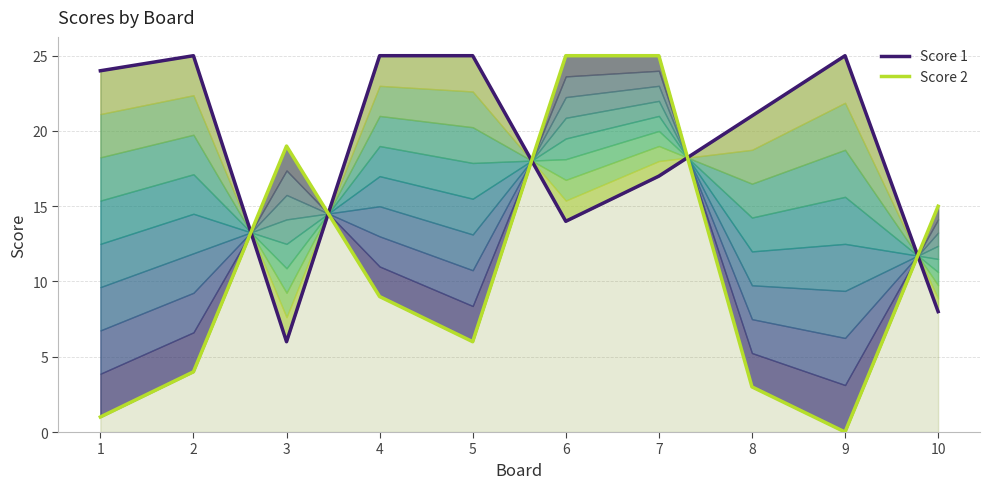

Which series changed the most between 2 and 4?

Score 2